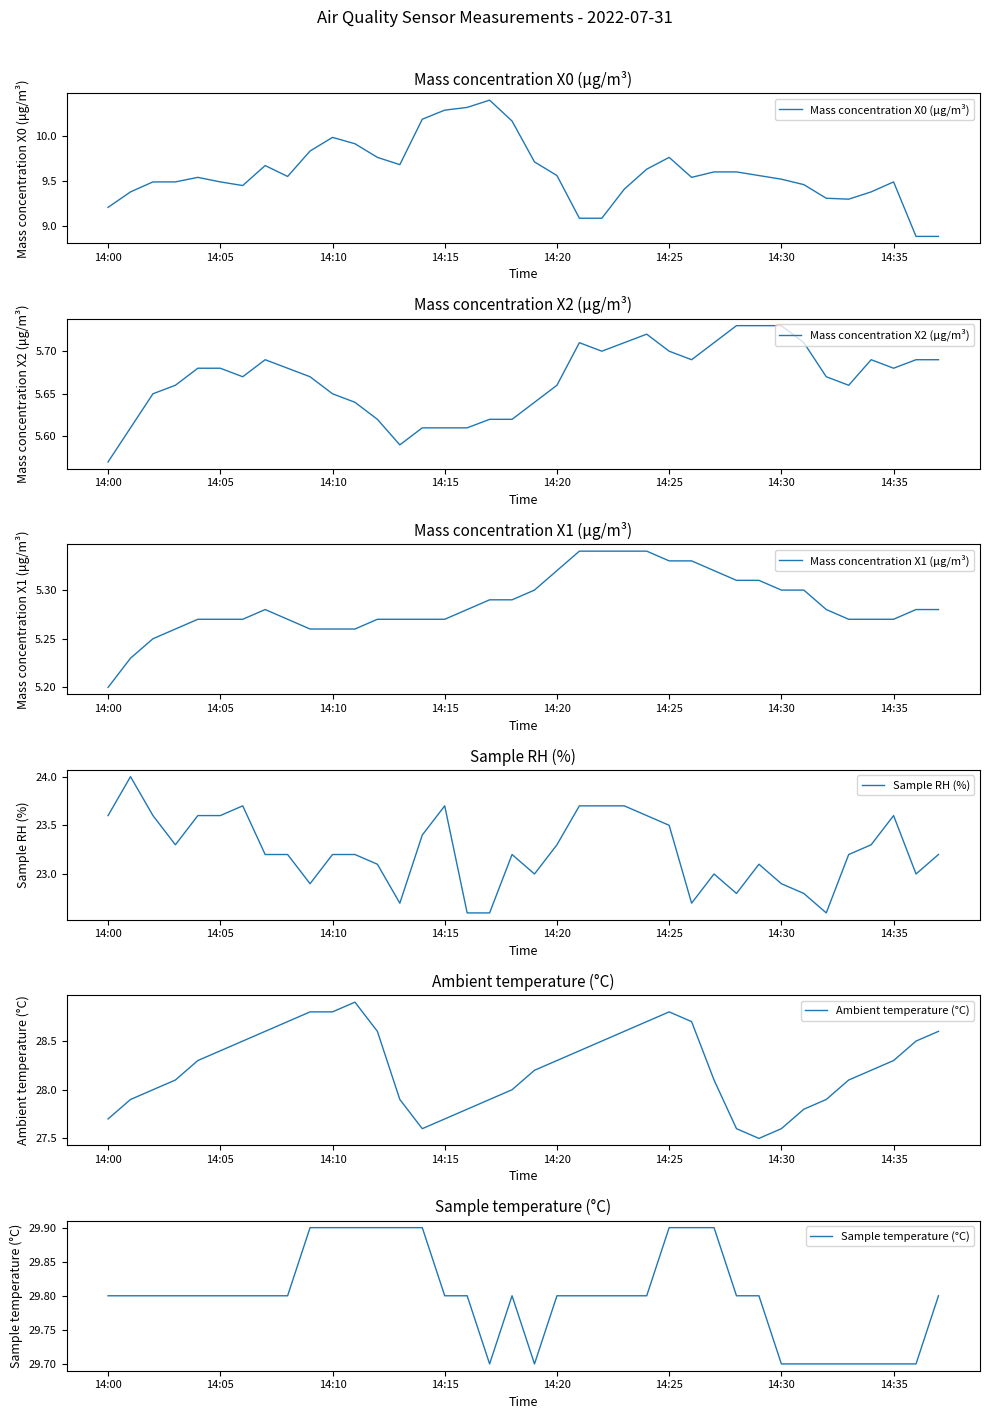

What is the maximum value for Sample RH (%)?

24.0